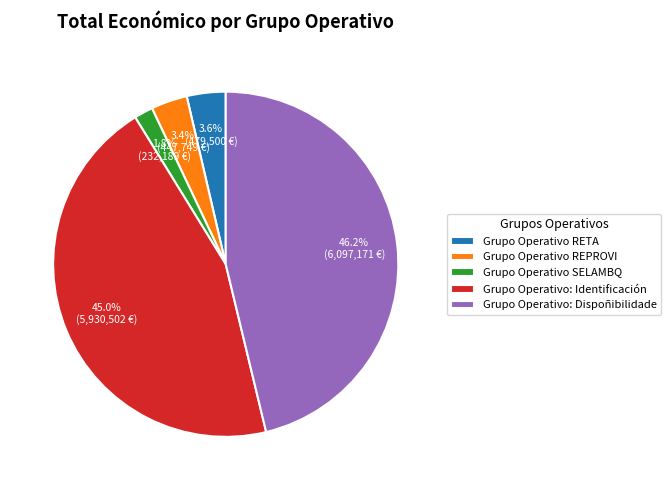

Is it true that Grupo Operativo RETA is 12% of the pie?

False